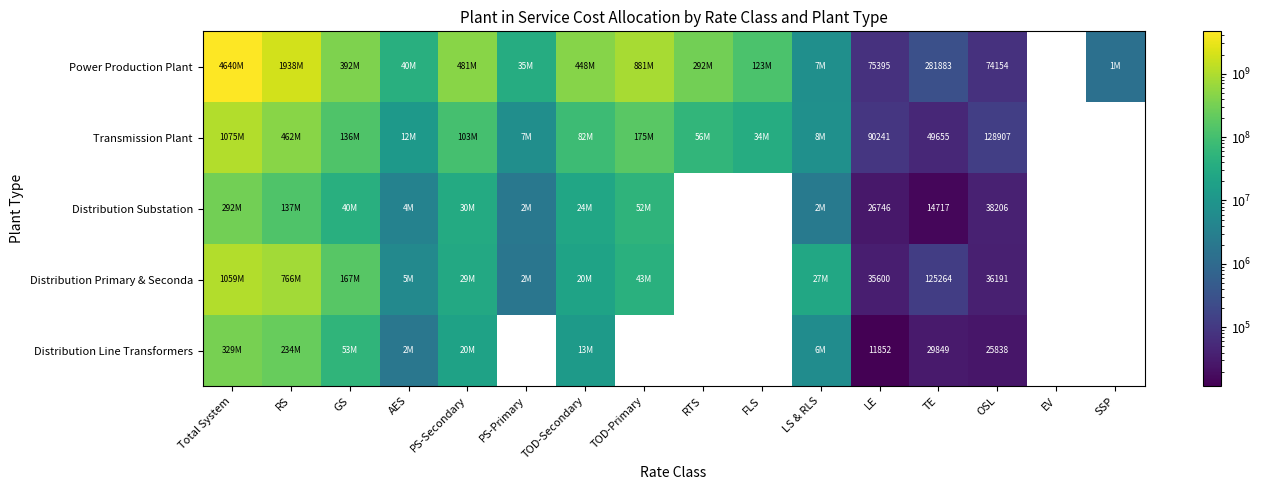

Which label corresponds to the smallest value in the chart?

LE